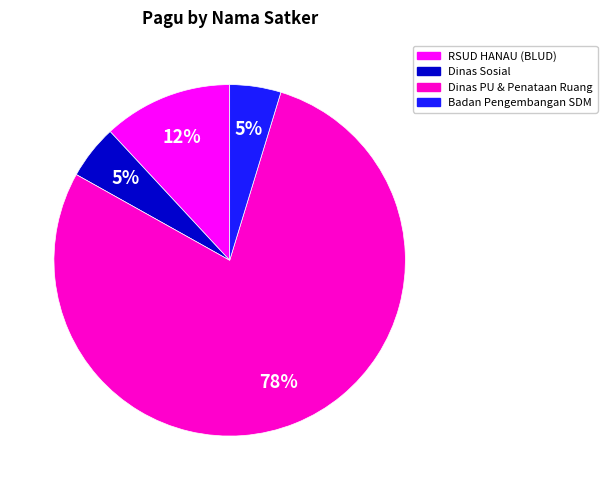

Is there a majority slice in this chart?

Yes